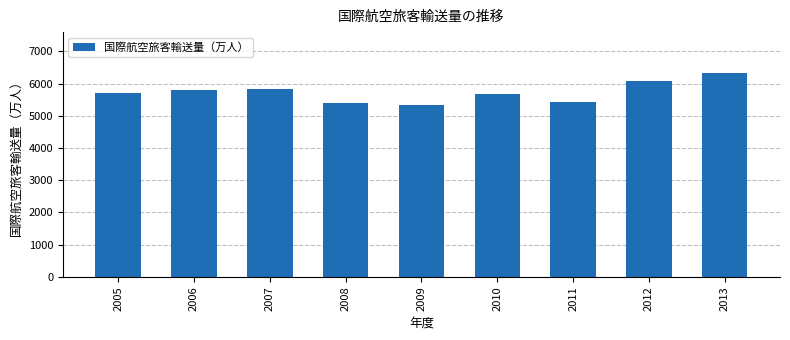

Are the bars grouped side by side (vs. stacked)?

No